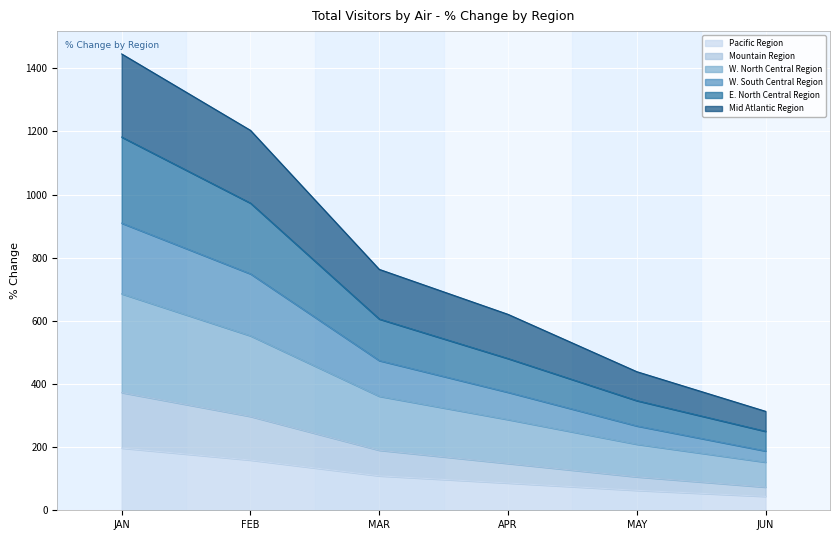

What is the total value across all series at FEB?

1203.4